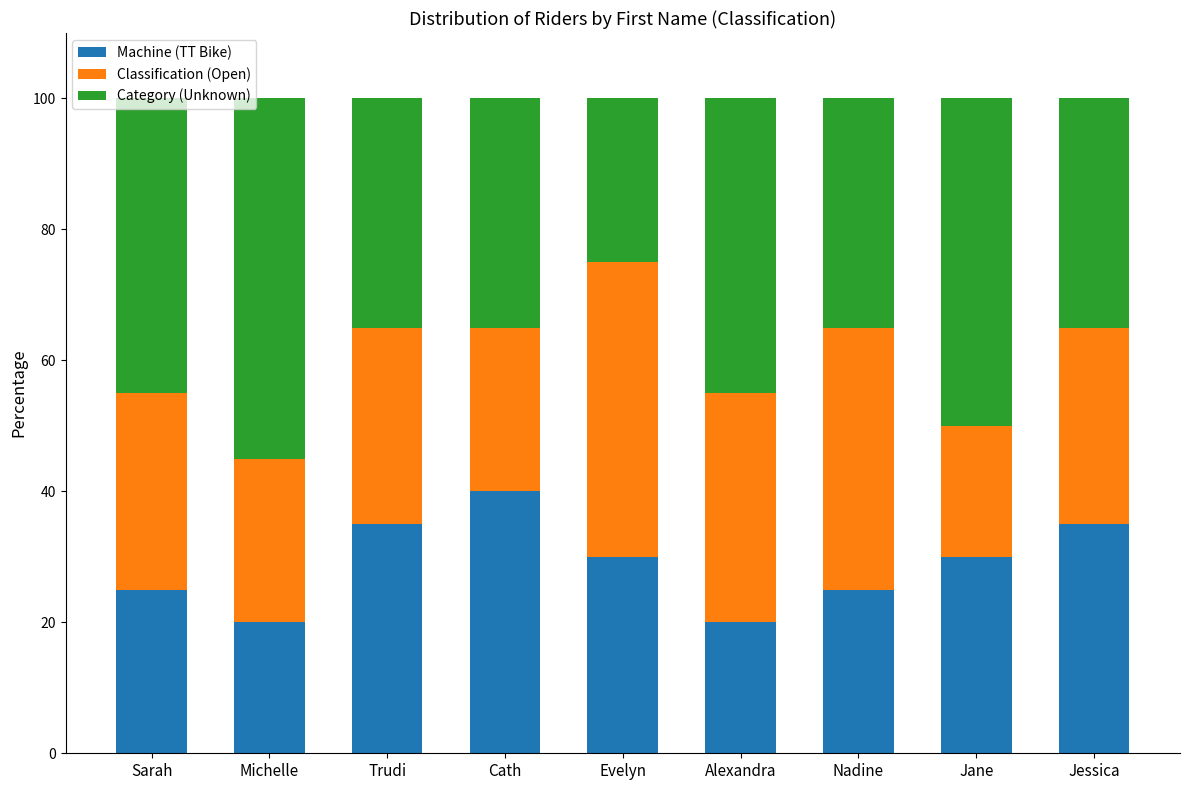

What is the minimum value for Machine (TT Bike)?

20